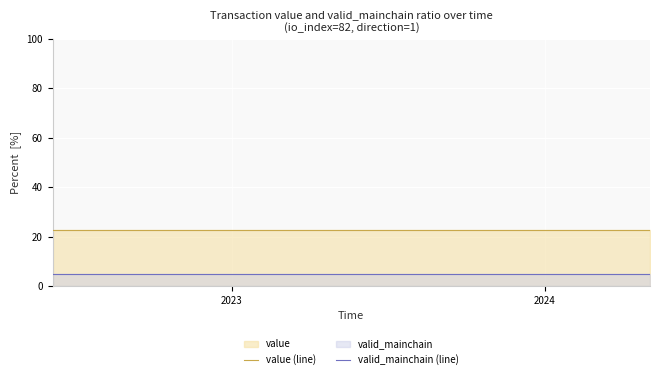

How many series are shown in this chart?

2